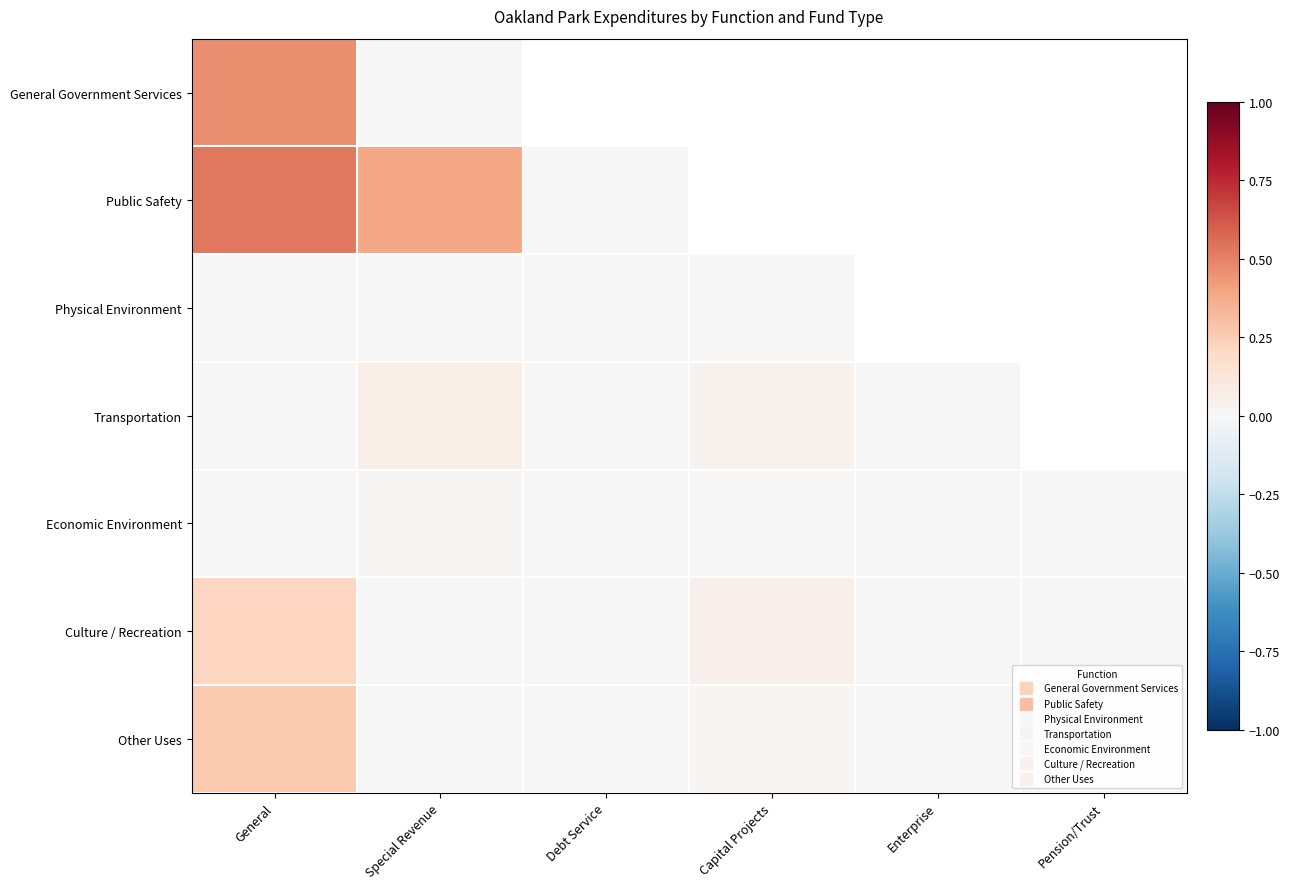

The value of Other Uses at Pension/Trust is 0.0. True or false?

True